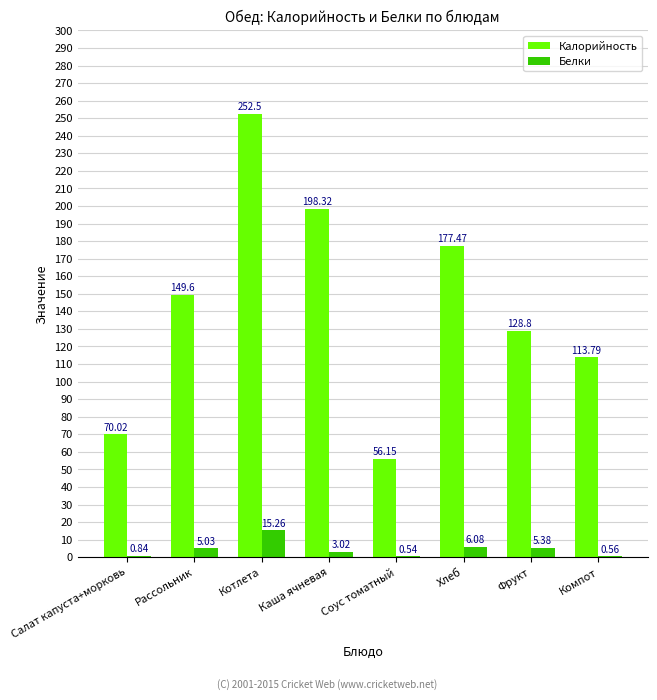

How many groups of bars are there?

8